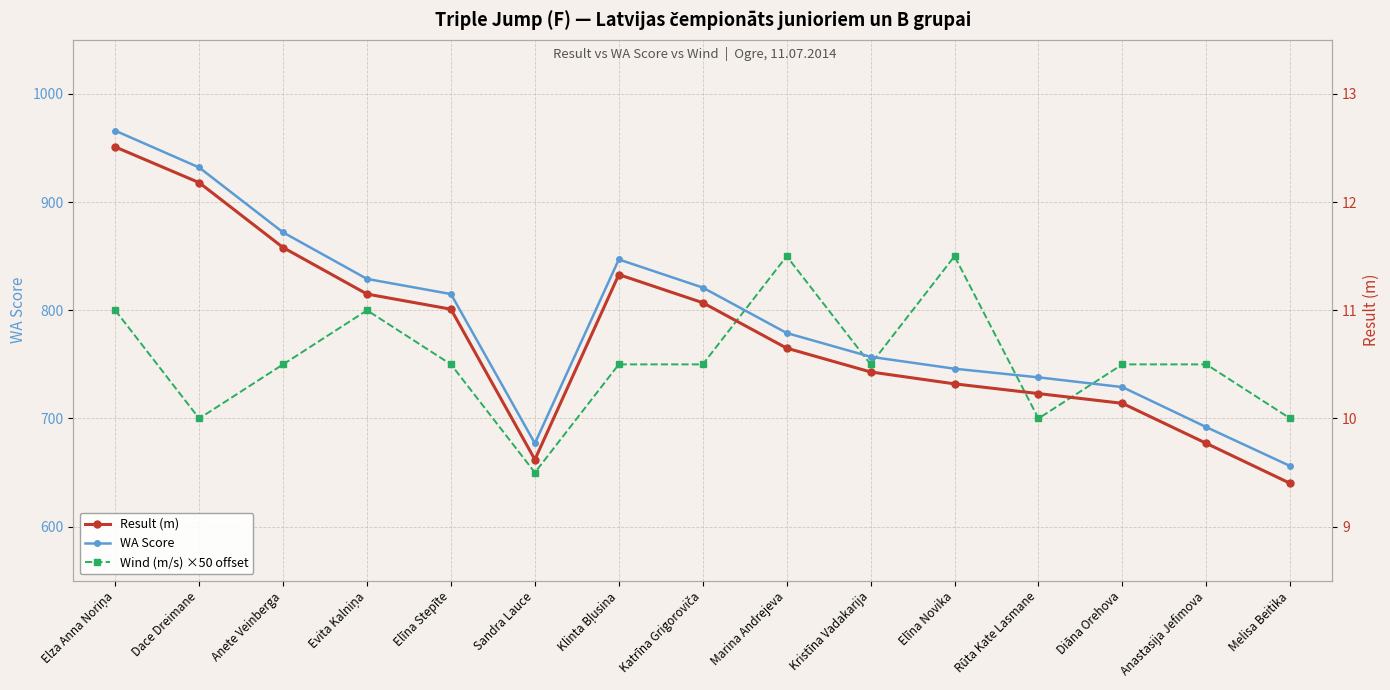

What is the lowest value of the WA Score series?

656.0